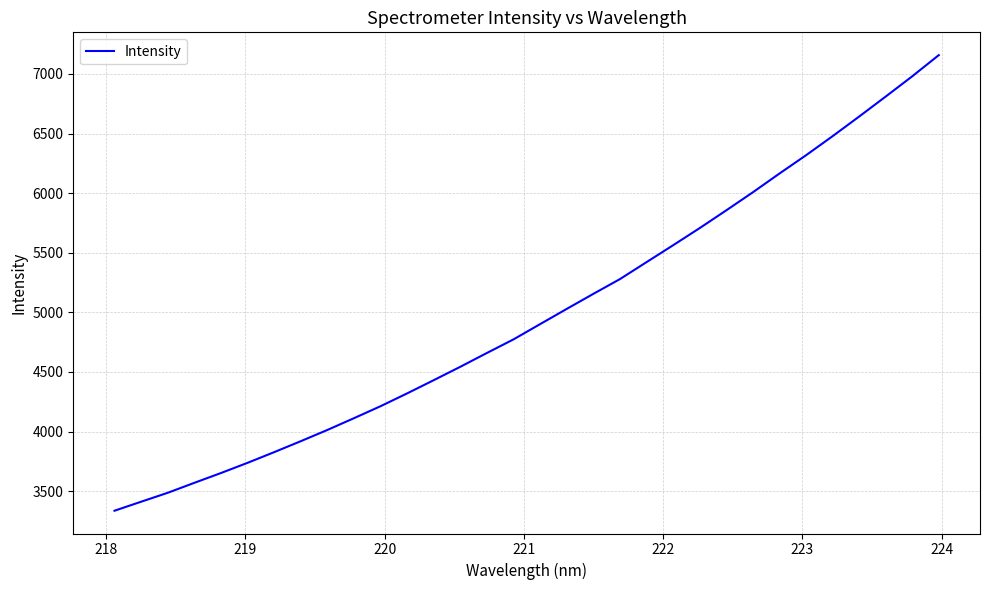

Is this an area chart (filled region under the line)?

No